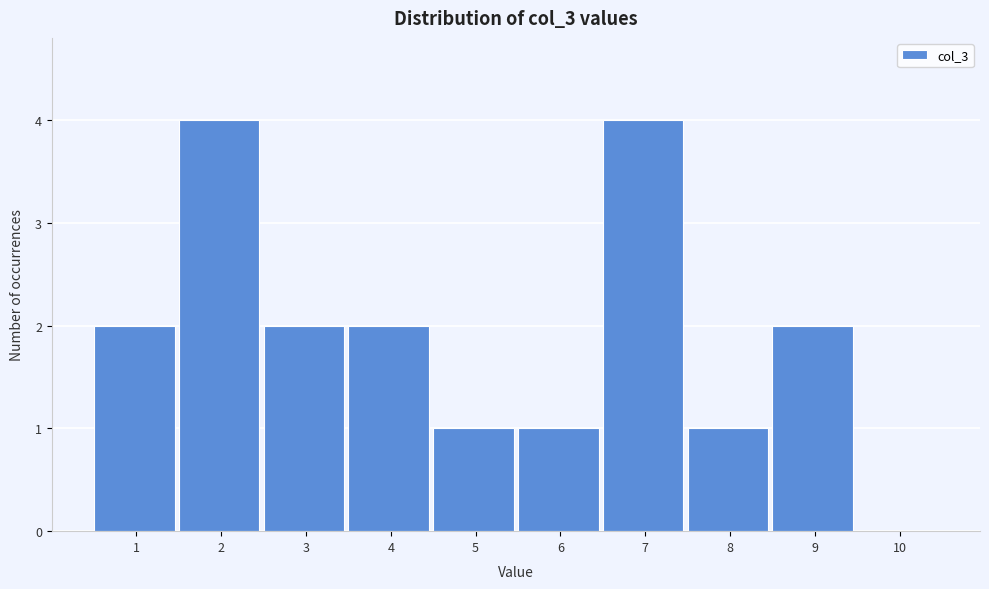

Reading left to right, what are all the values shown in this chart?

1=2	2=4	3=2	4=2	5=1	6=1	7=4	8=1	9=2	10=0